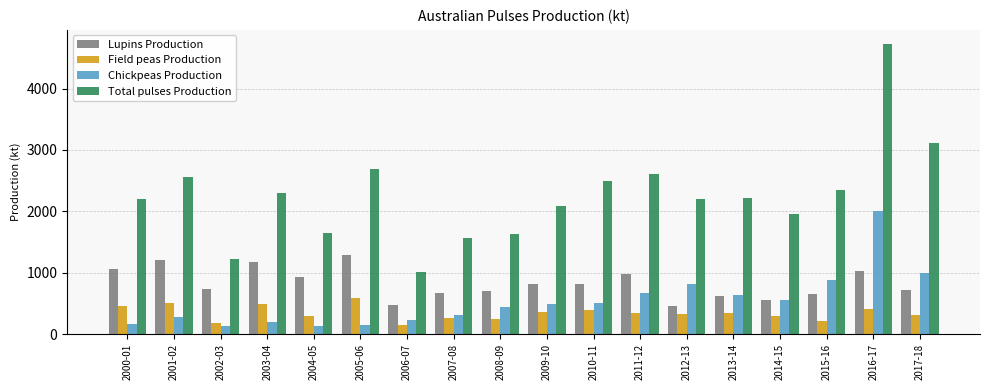

What are all the series names shown in the legend?

Lupins Production, Field peas Production, Chickpeas Production, Total pulses Production